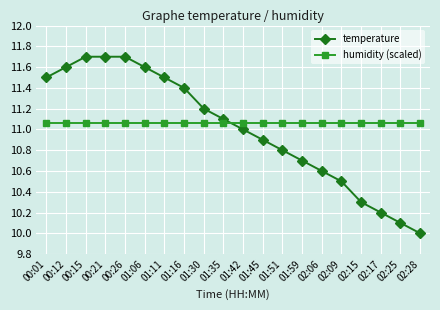

Which series has the largest total across all categories?

humidity (scaled)